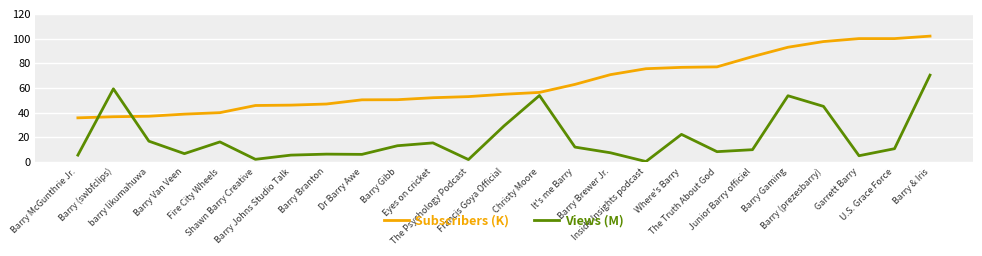

At which category is the sum across all series the highest?

Barry & Iris